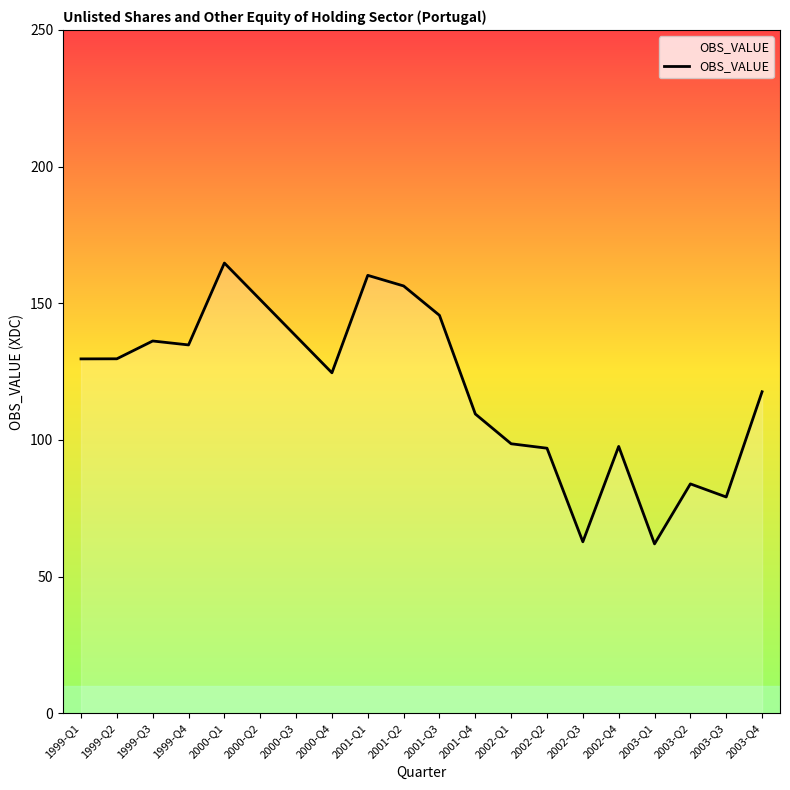

What is the difference between the values at 1999-Q4 and 2001-Q1?

25.5